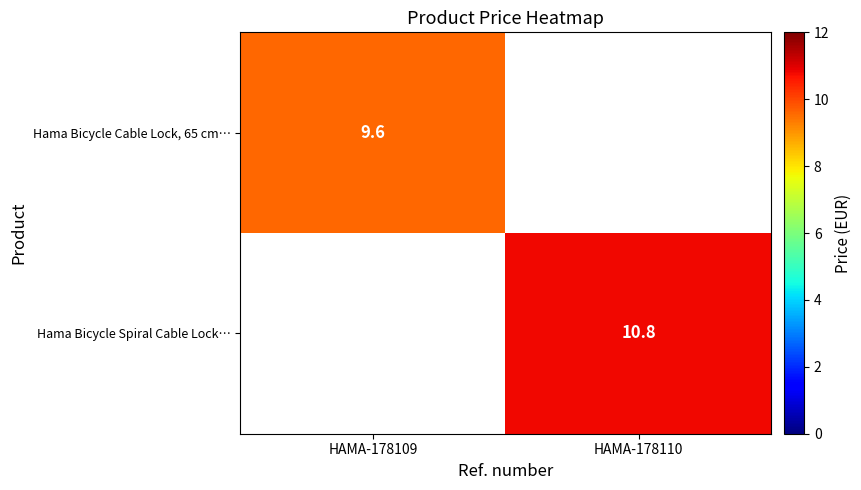

The value of Hama Bicycle Cable Lock, 65 cm… at HAMA-178109 is 9.6. True or false?

True